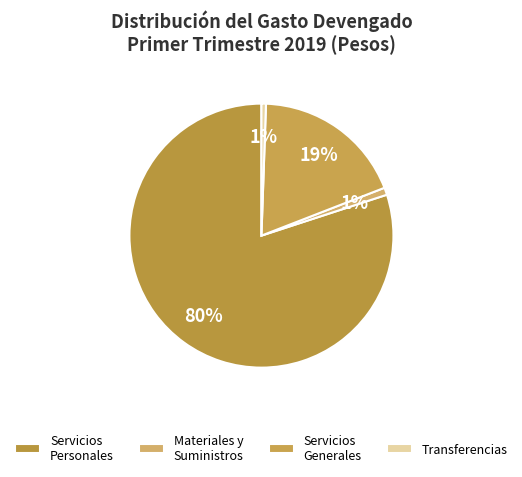

Is Servicios Personales the majority of the pie?

Yes